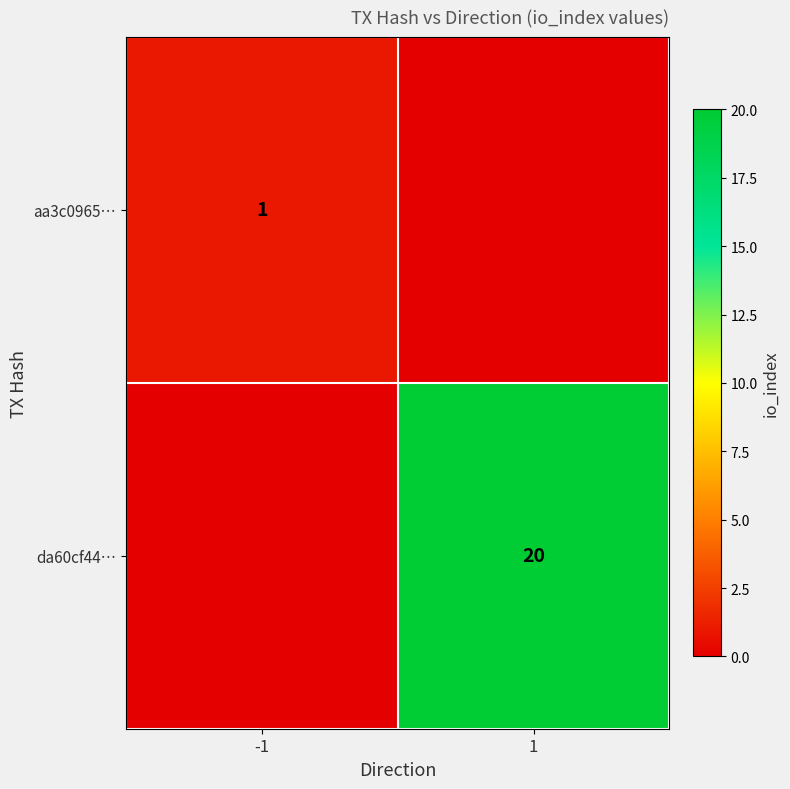

Count the number of categories in the chart.

2